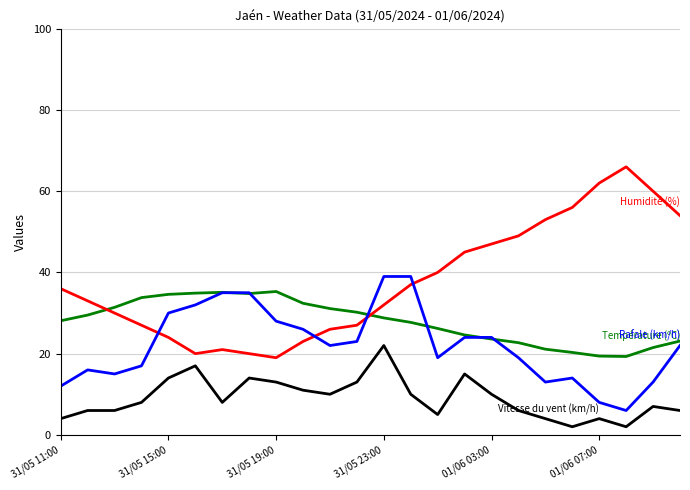

What is the maximum value shown in the chart?

66.0